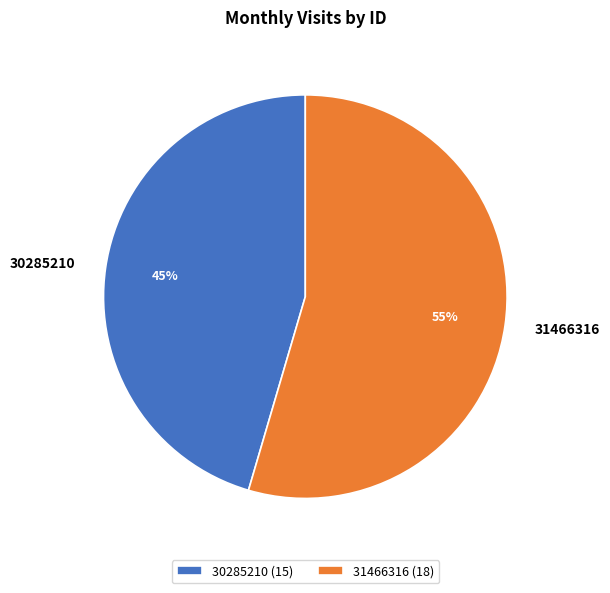

The 30285210 slice represents 55% of the pie. True or false?

False